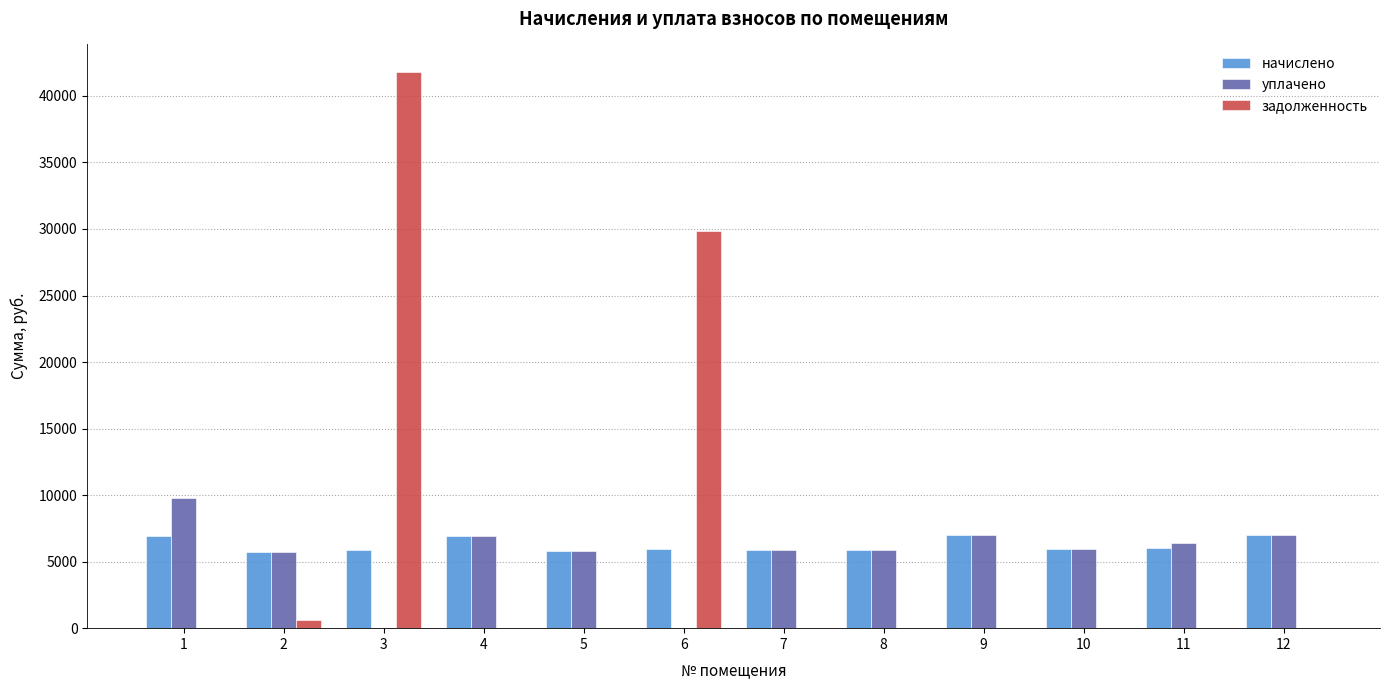

What is the maximum value for начислено?

7015.7